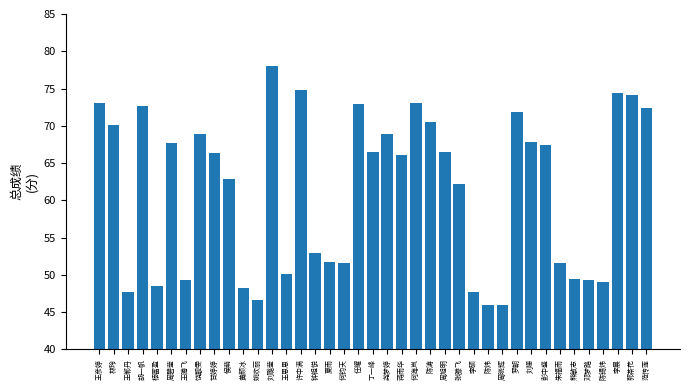

What is the label of the 7th bar from the right?

朱福雨